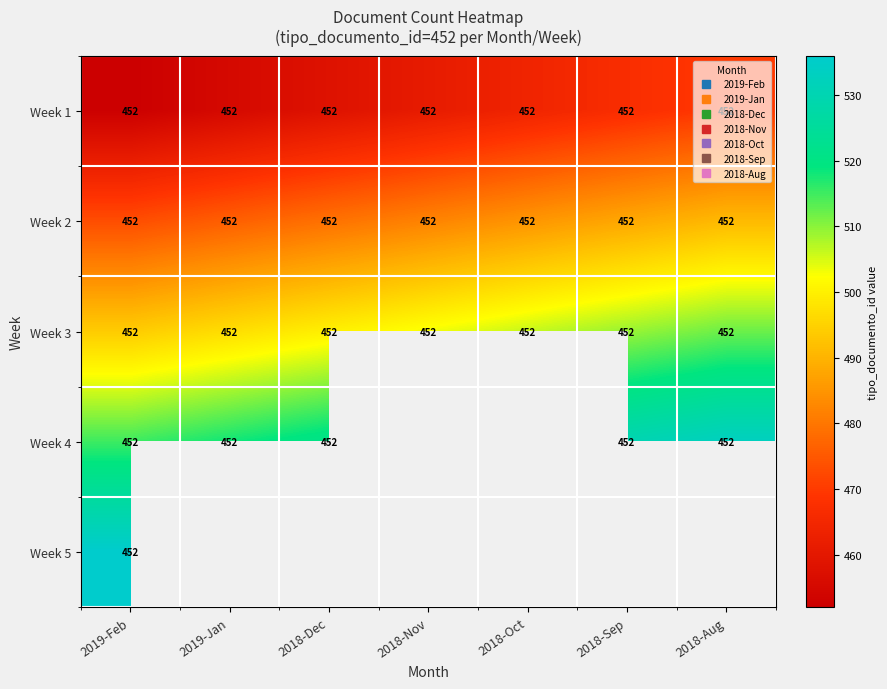

At 2018-Nov, list the series in order from smallest to largest.

Week 1, Week 2, Week 3, Week 4, Week 5